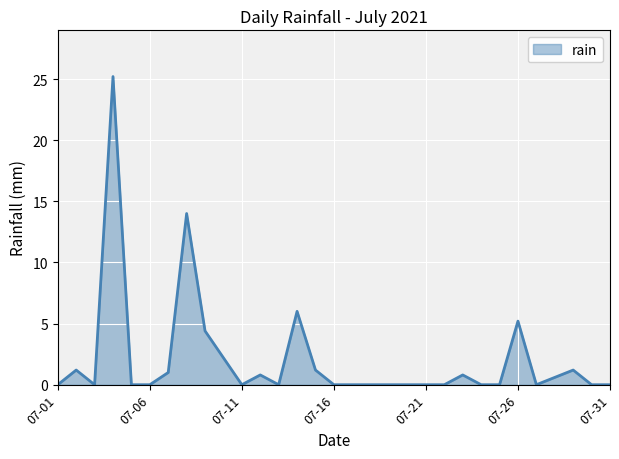

What is the sum of all values?

63.8